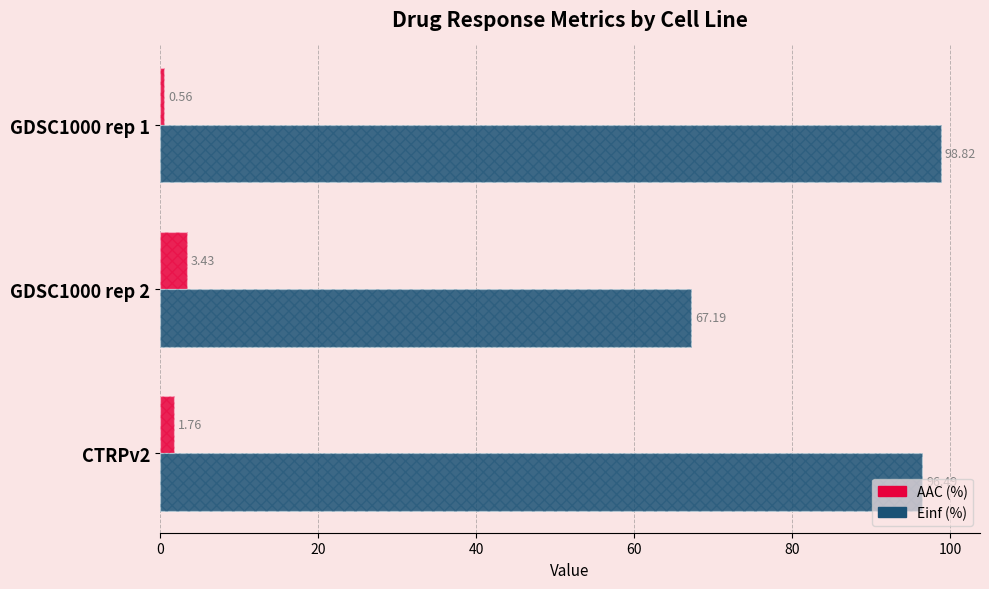

Is it true that AAC (%) equals 0.6 at GDSC1000 rep 1?

True